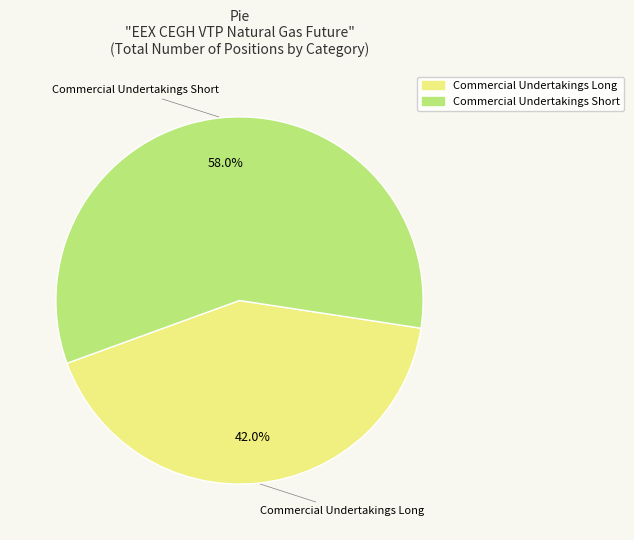

Is there a majority slice in this chart?

Yes